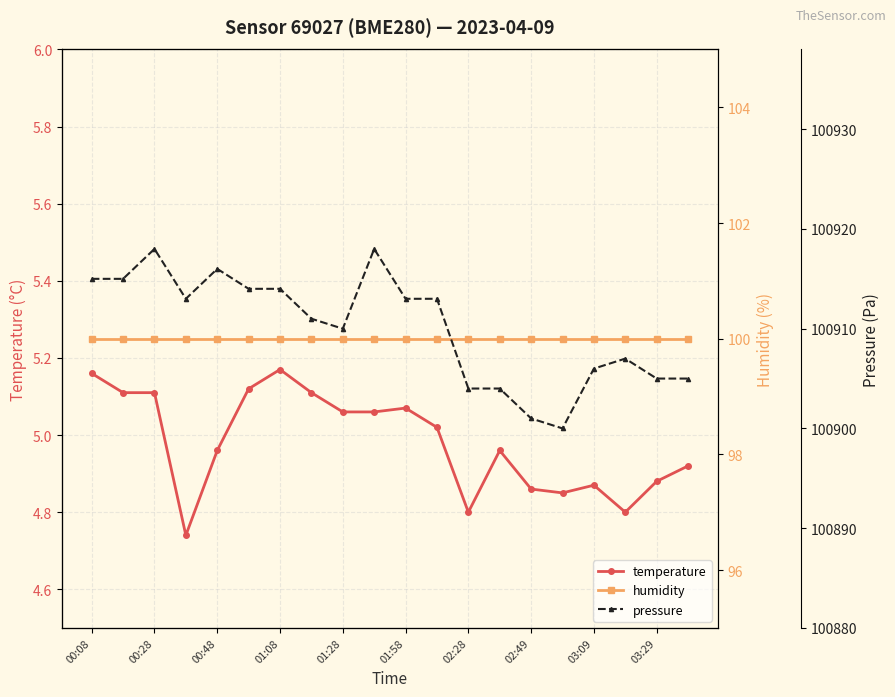

Where does the temperature series first go above 5?

00:08